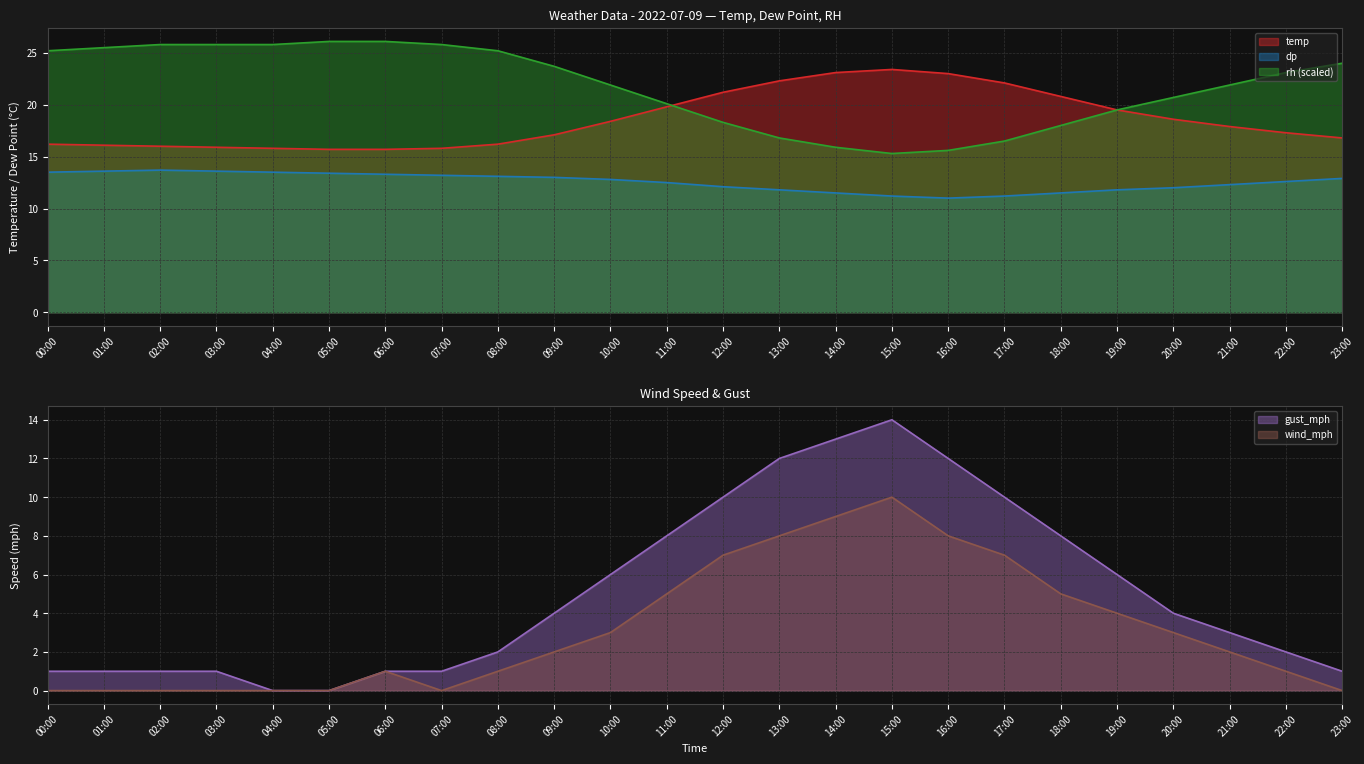

At which label does dp reach its peak?

02:00